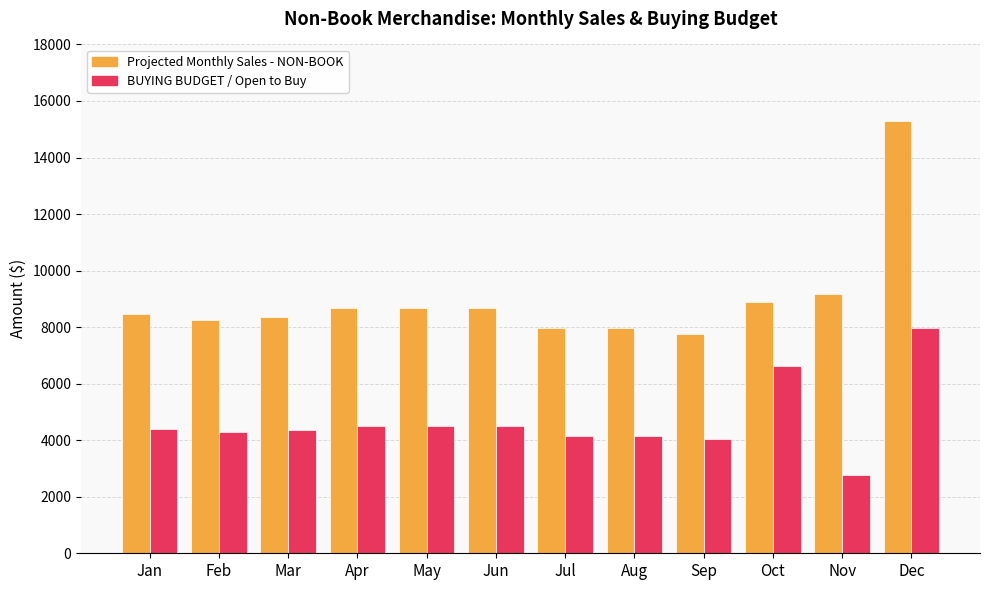

What is the spread (max minus min) of values at Oct?

2259.5